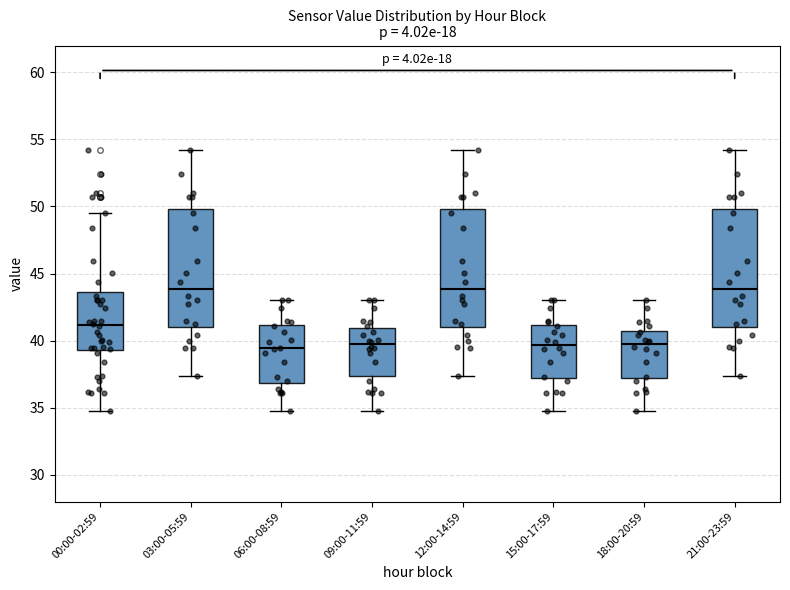

Reading left to right, transcribe this box plot: for each box, give where its median line is, the range the box spans, and where its two whiskers end, as read against the y-axis. The values are not printed on the chart, so give them approximately, as read against the axis.

00:00-02:59: median 41.0, box 39.5 to 43.5, whiskers 34.5 to 49.5
03:00-05:59: median 44.0, box 41.0 to 50.0, whiskers 37.5 to 54.0
06:00-08:59: median 39.5, box 37.0 to 41.0, whiskers 34.5 to 43.0
09:00-11:59: median 39.5, box 37.5 to 41.0, whiskers 34.5 to 43.0
12:00-14:59: median 44.0, box 41.0 to 50.0, whiskers 37.5 to 54.0
15:00-17:59: median 39.5, box 37.0 to 41.0, whiskers 34.5 to 43.0
18:00-20:59: median 39.5, box 37.0 to 40.5, whiskers 34.5 to 43.0
21:00-23:59: median 44.0, box 41.0 to 50.0, whiskers 37.5 to 54.0